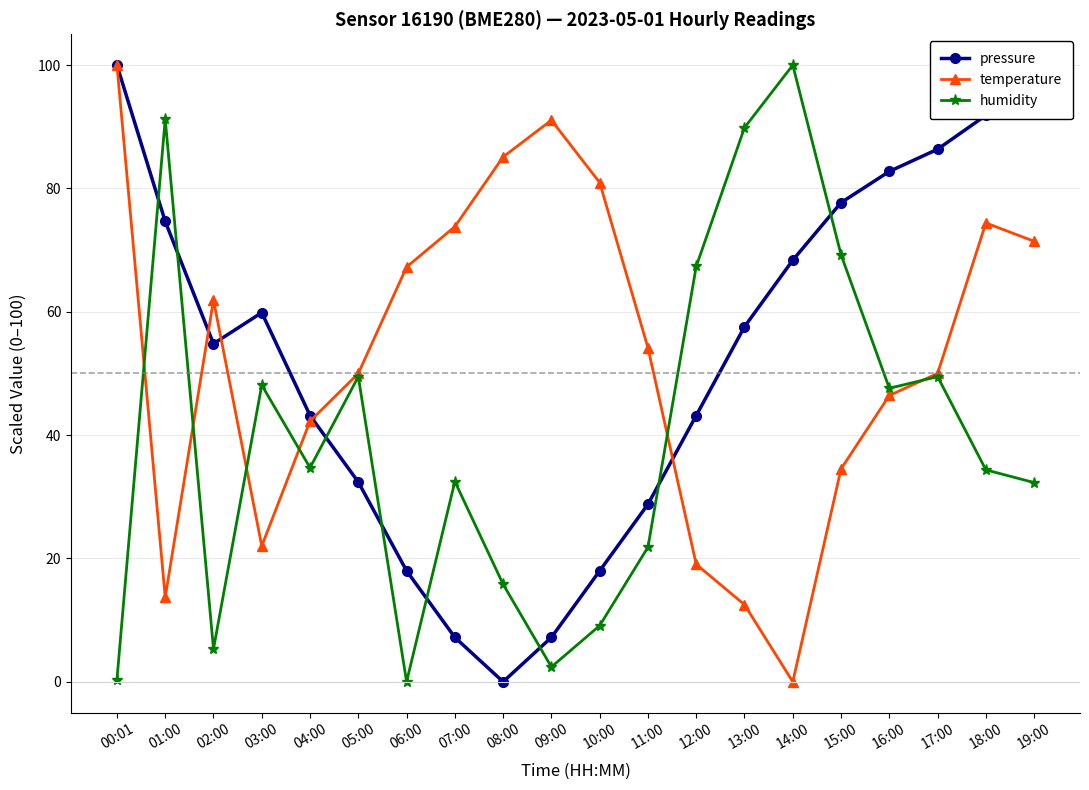

How many interior local valleys does the humidity series have?

5